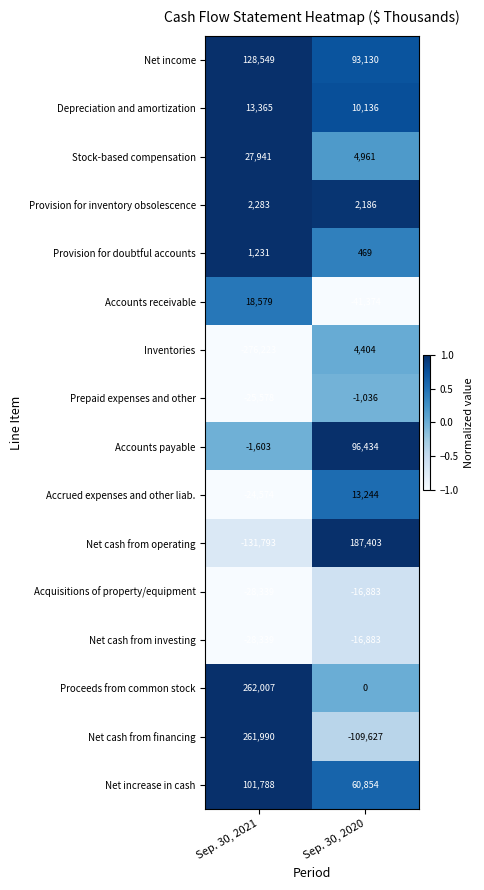

List the labels in order of Stock-based compensation value, smallest first.

Sep. 30, 2020, Sep. 30, 2021